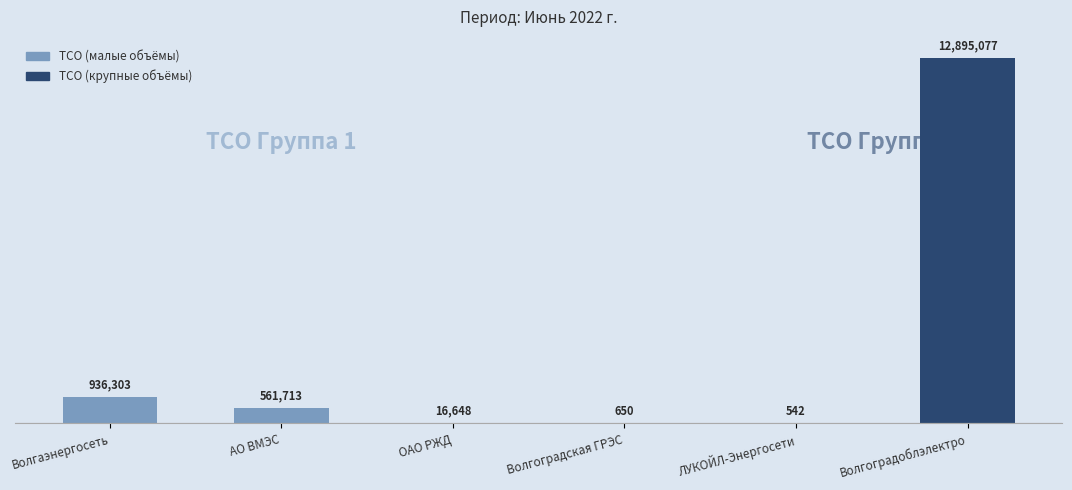

Reading right to left, transcribe all the data shown in this chart.

Волгоградоблэлектро=12895077	ЛУКОЙЛ-Энергосети=542	Волгоградская ГРЭС=650	ОАО РЖД=16648	АО ВМЭС=561713	Волгаэнергосеть=936303